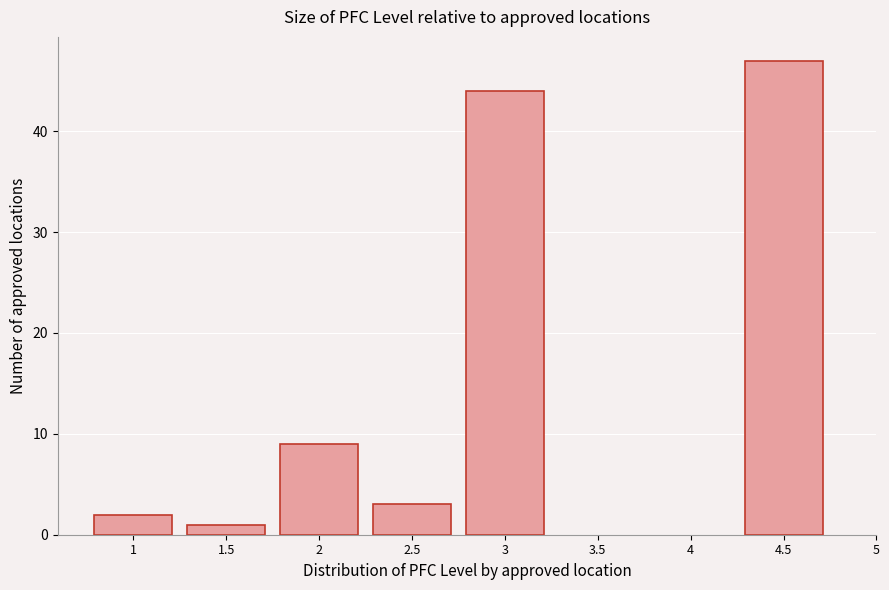

Reading left to right, what are all the values shown in this chart?

1=2	1.5=1	2=9	2.5=3	3=44	4.5=47